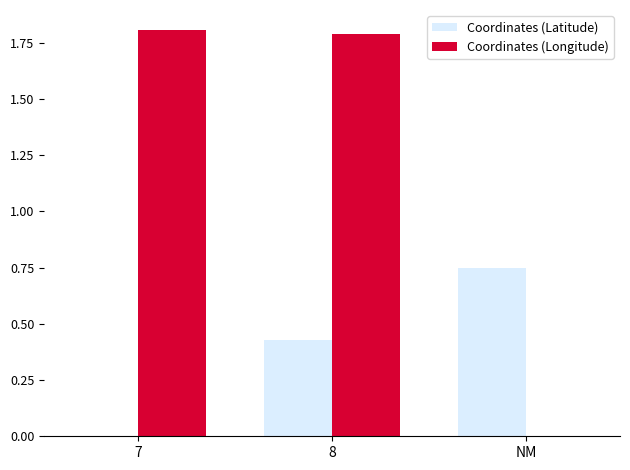

At which category is the sum across all series the highest?

8